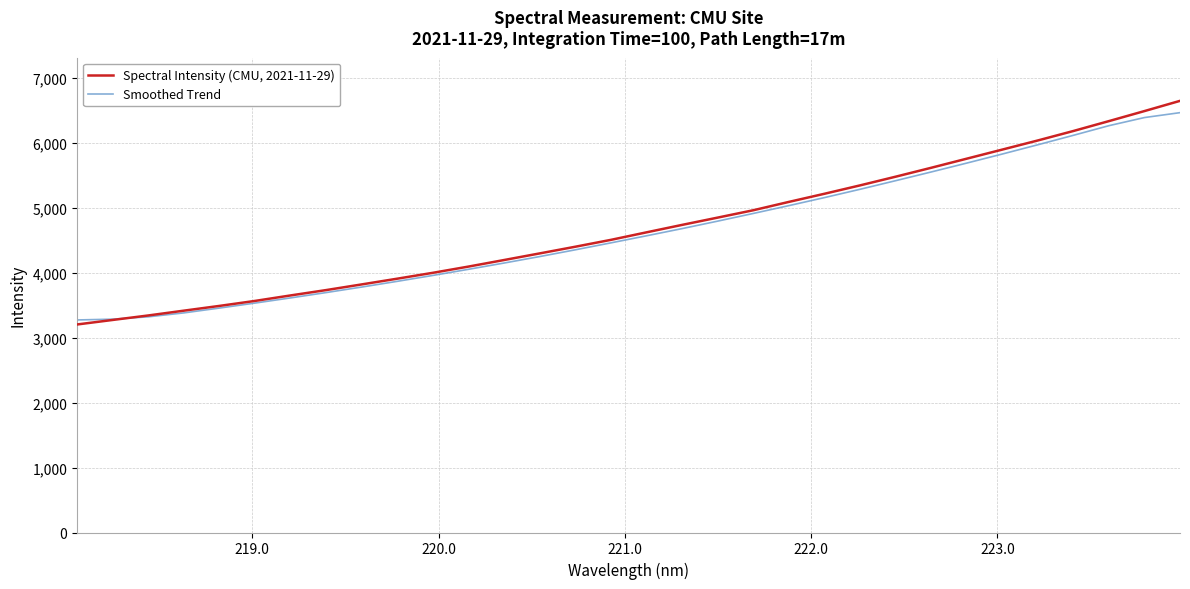

Count the number of data series in this chart.

2